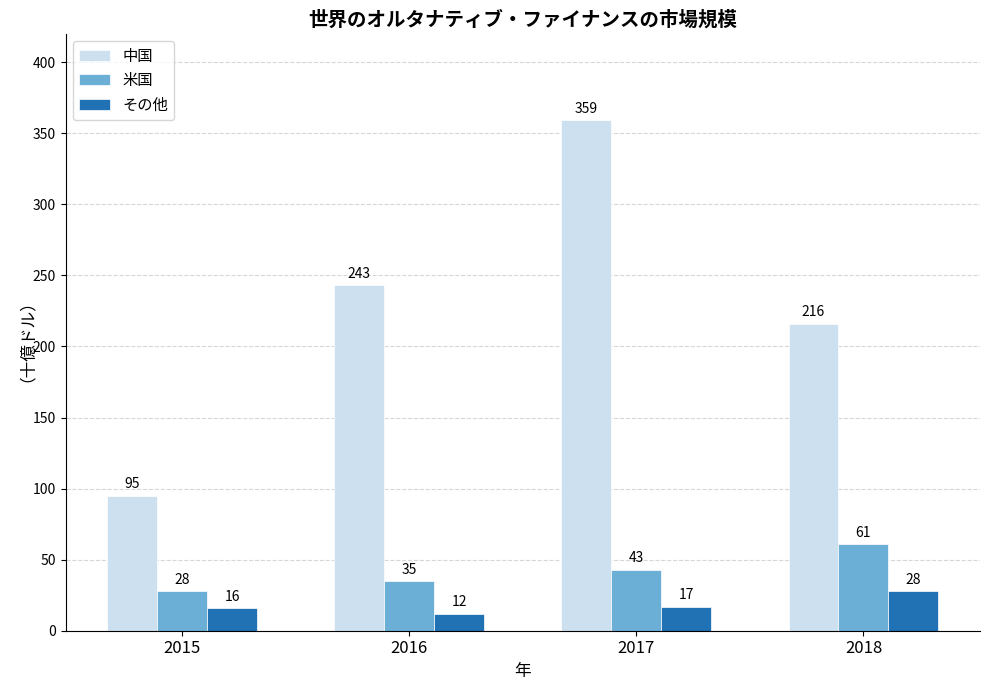

What is the average value of the 米国 series?

42